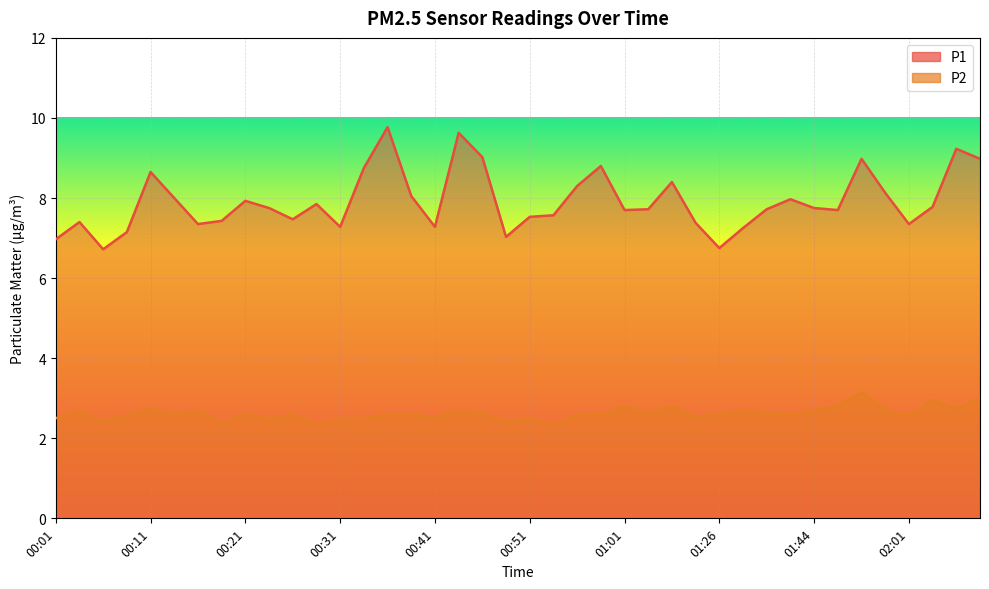

What are all the series names shown in the legend?

P1, P2